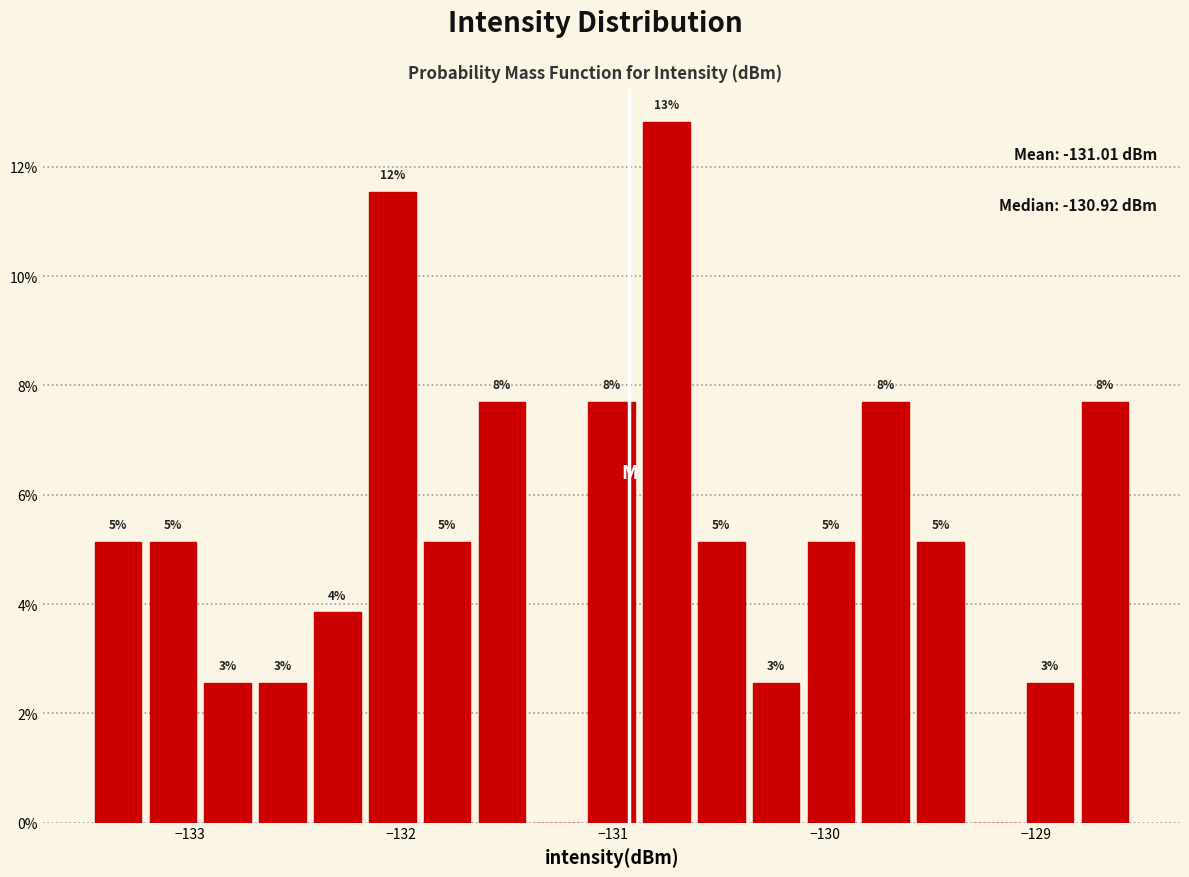

Read against the x-axis, roughly where is the centre of the tallest bar?

-130.7